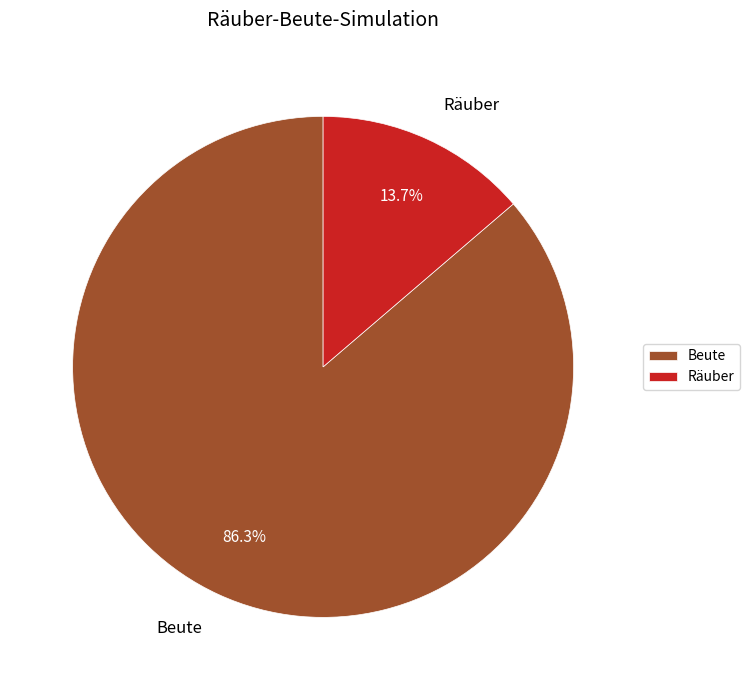

How many segments does this pie chart have?

2